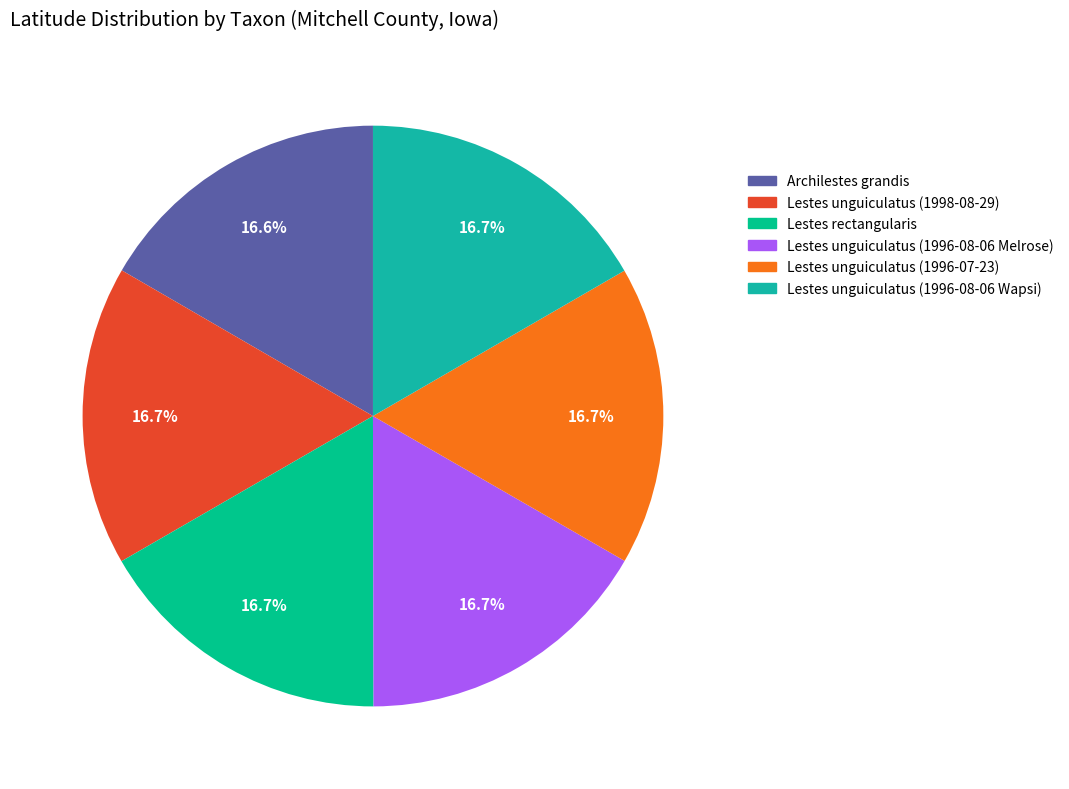

Is there a majority slice in this chart?

No